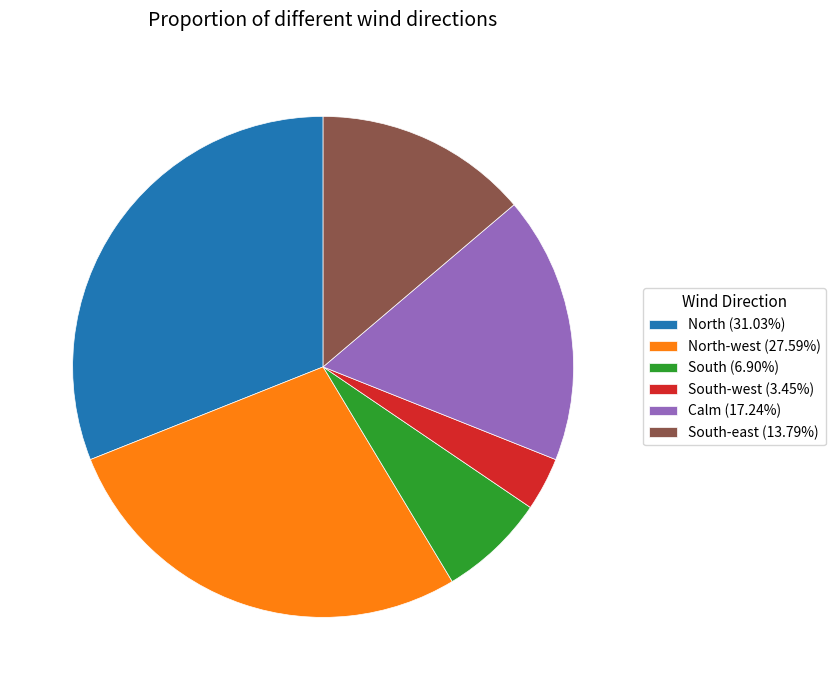

Count the number of slices in the pie.

6